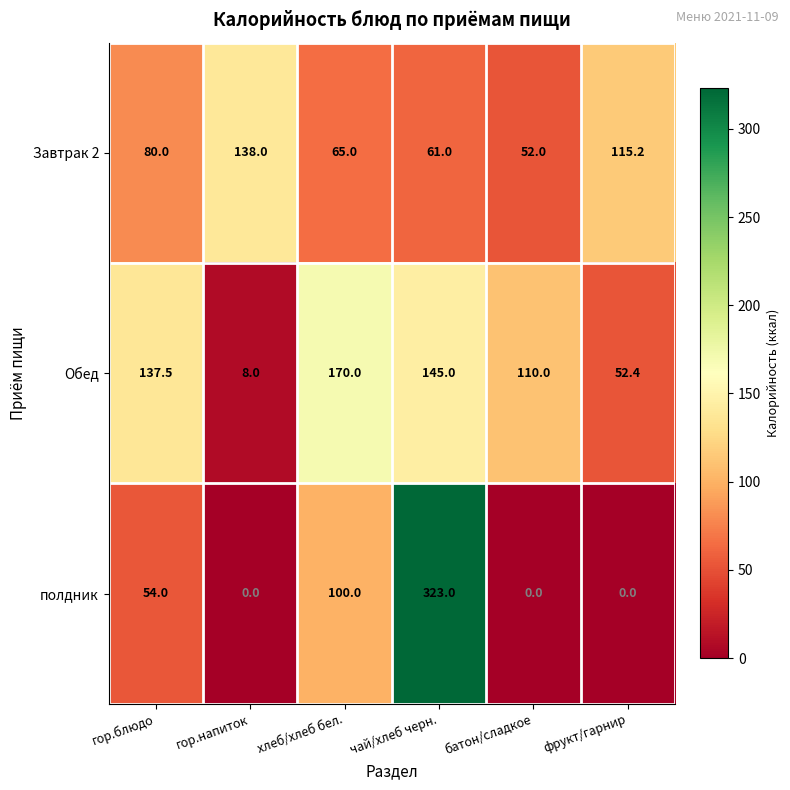

Reading left to right, list all the values displayed in this chart.

Завтрак 2: 80.0	138.0	65.0	61.0	52.0	115.2
Обед: 137.5	8.0	170.0	145.0	110.0	52.4
полдник: 54.0	0.0	100.0	323.0	0.0	0.0